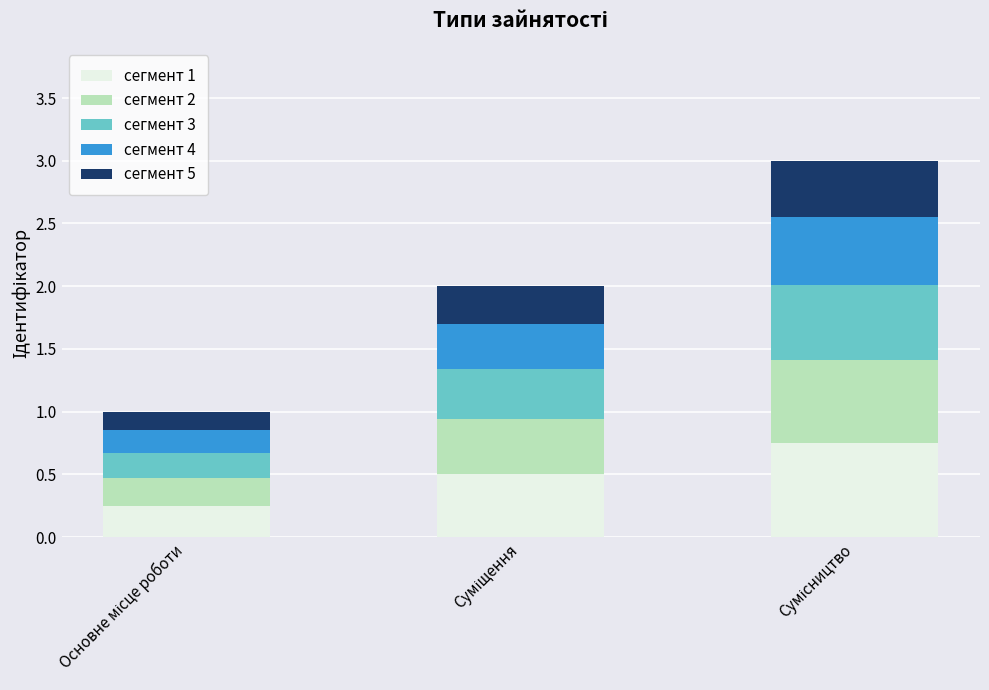

Is it true that сегмент 4 equals 0.1 at Сумісництво?

False